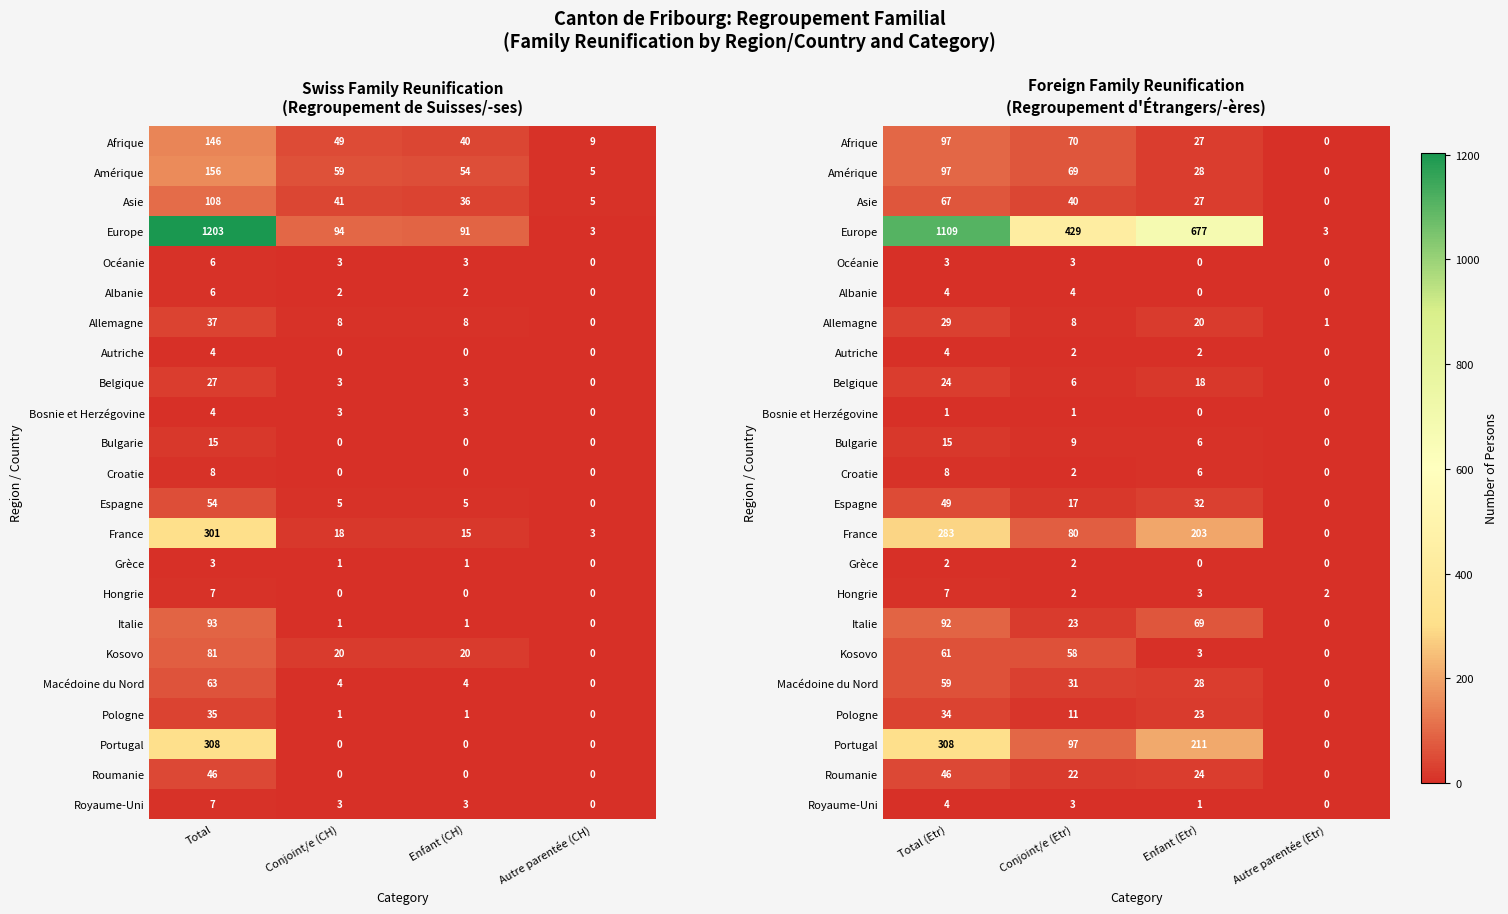

Which series has the largest total across all categories?

Europe